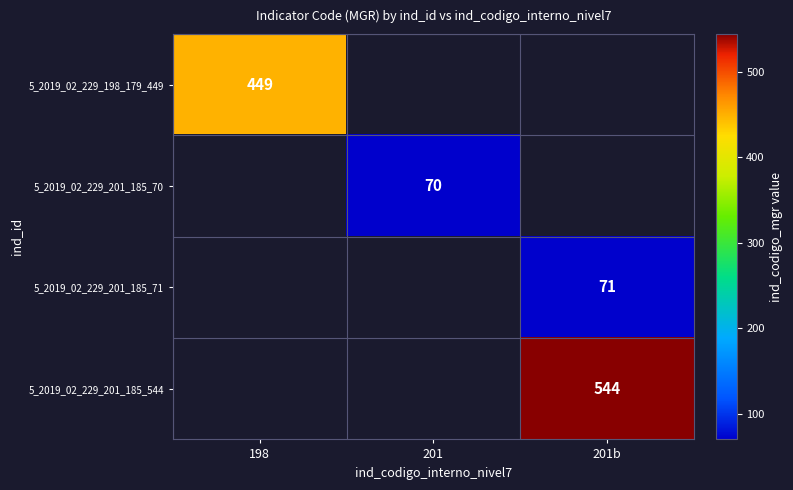

At how many categories does at least one series exceed 330?

2